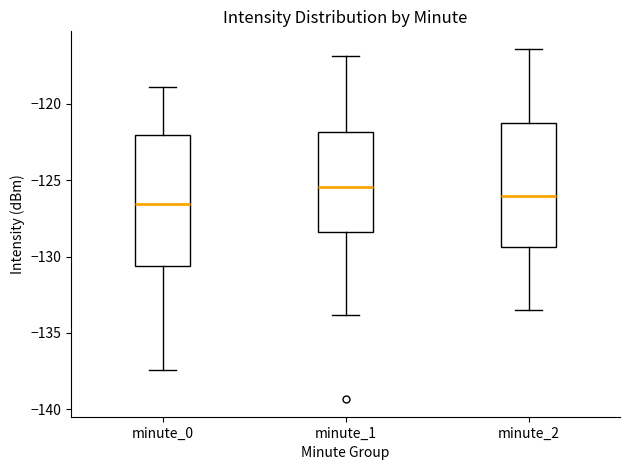

Reading left to right, read every box against the y-axis: the position of its median line, the range the box covers, and the ends of its whiskers. The values are not printed on the chart, so give them approximately, as read against the axis.

minute_0: median -126.5, box -130.5 to -122.0, whiskers -137.5 to -119.0
minute_1: median -125.5, box -128.5 to -122.0, whiskers -134.0 to -117.0
minute_2: median -126.0, box -129.5 to -121.0, whiskers -133.5 to -116.5